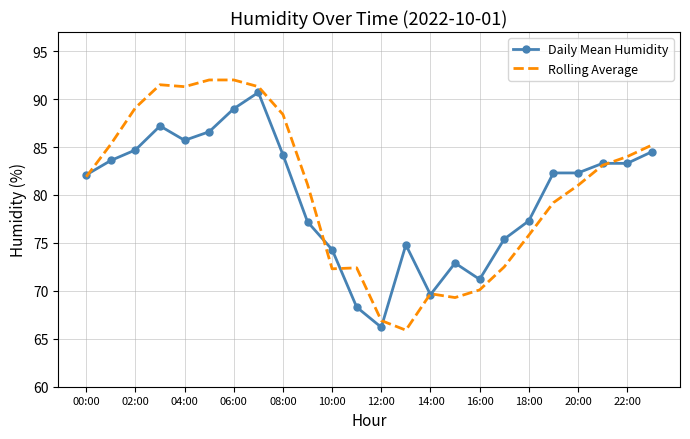

Which series has the largest range (max minus min)?

Rolling Average